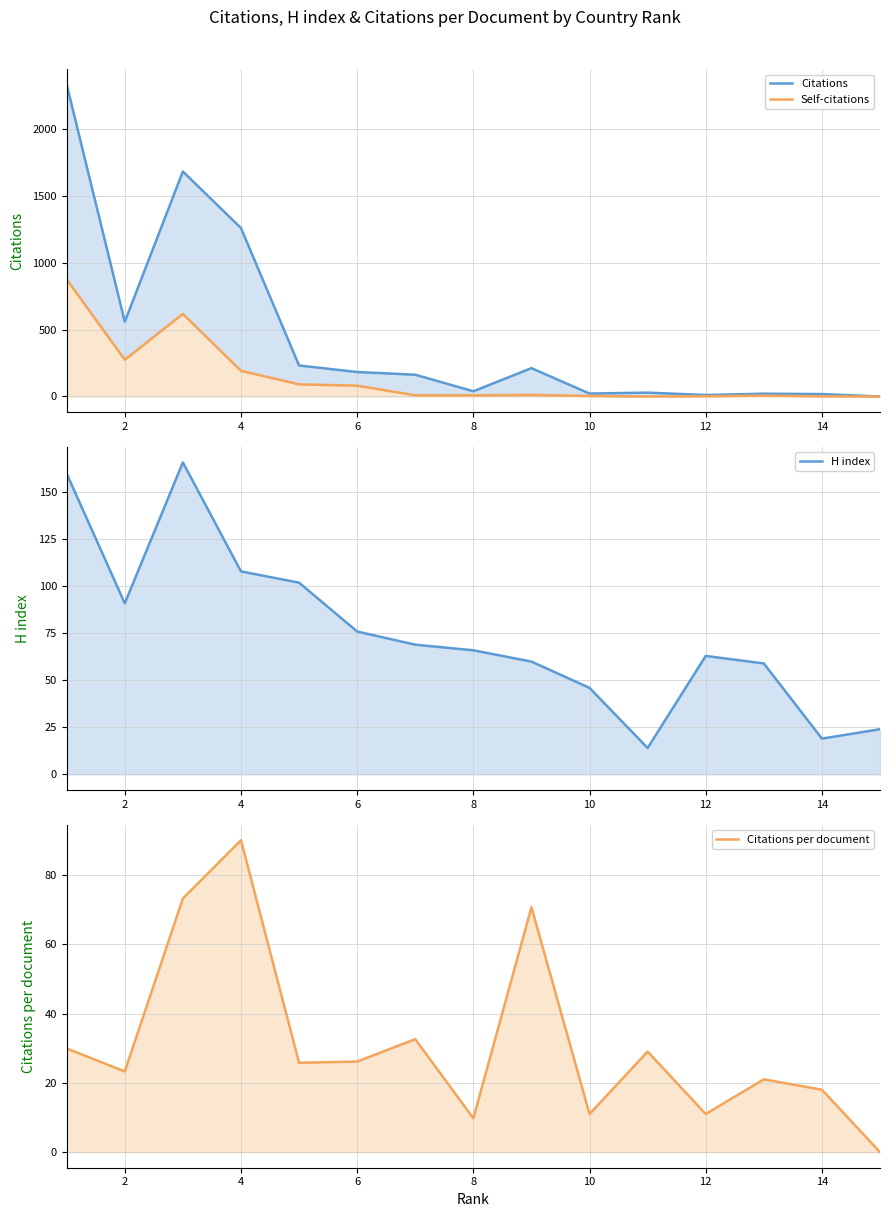

What is the sum of all H index values?

1123.0